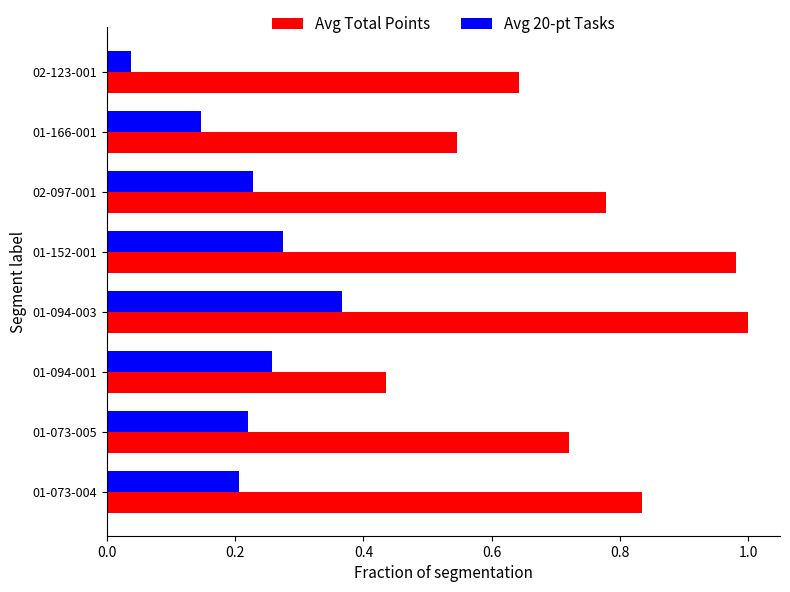

The Avg 20-pt Tasks series shows 0.2 at 01-094-003. True or false?

False